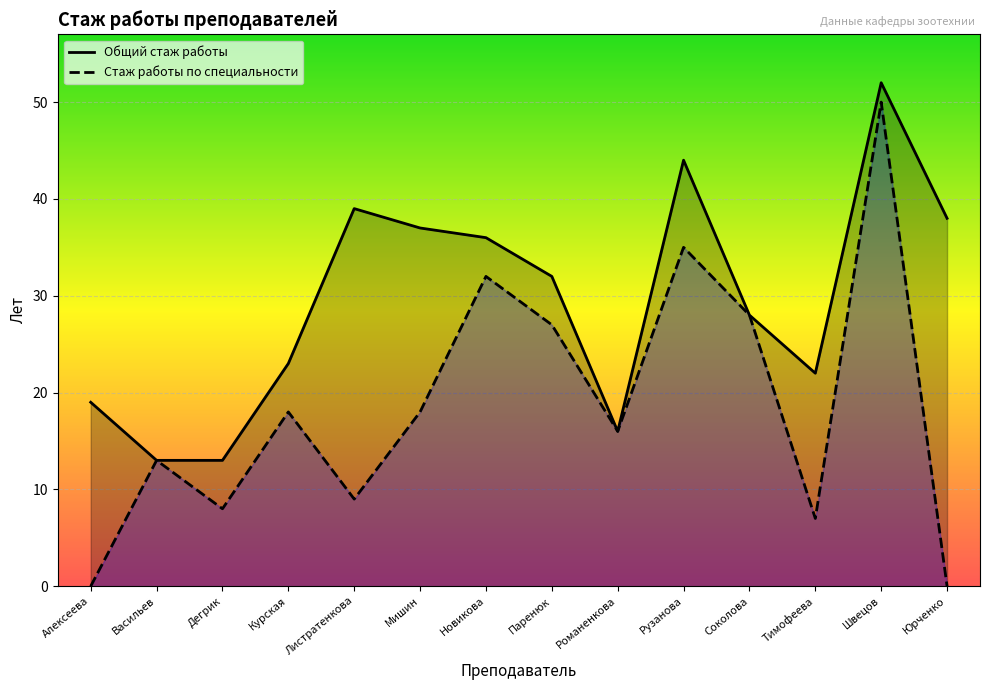

Where is the first local maximum for Стаж работы по специальности?

Васильев